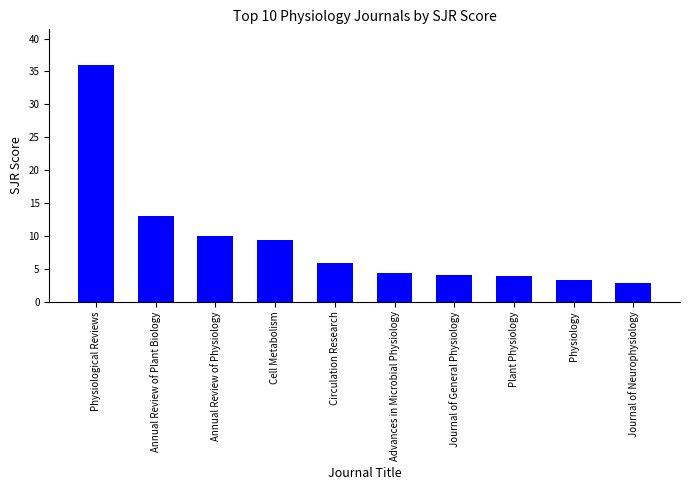

Is it true that the value at Physiological Reviews is 20.2?

False